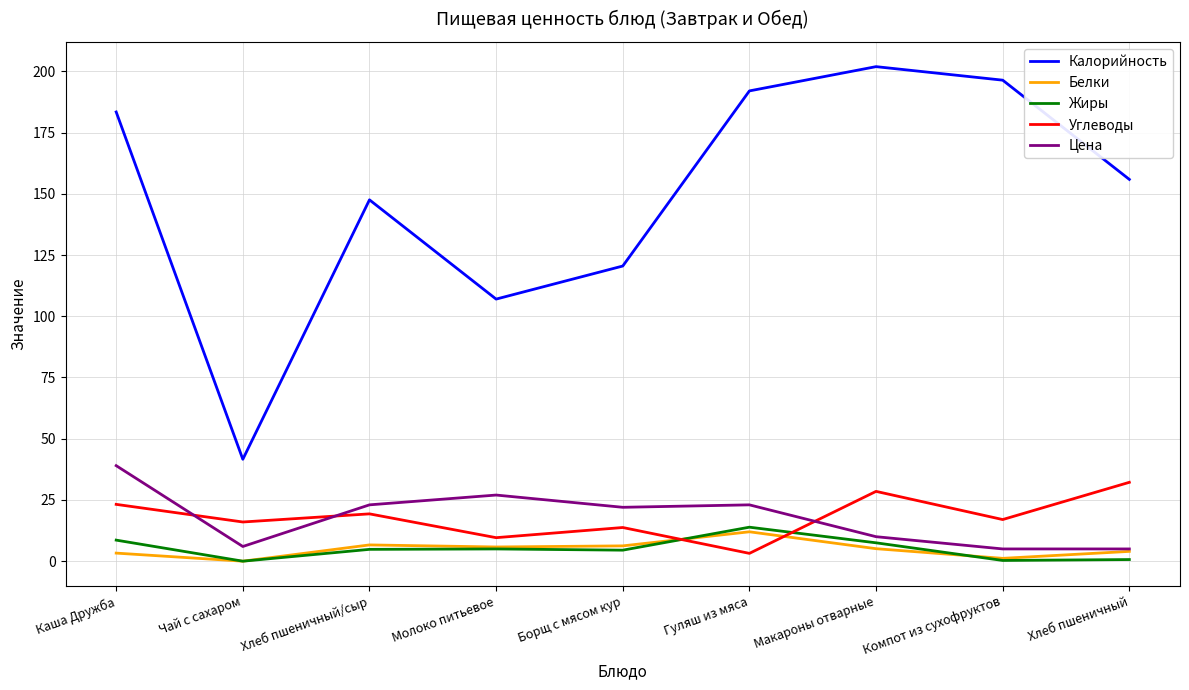

At how many categories does at least one series exceed 49?

8